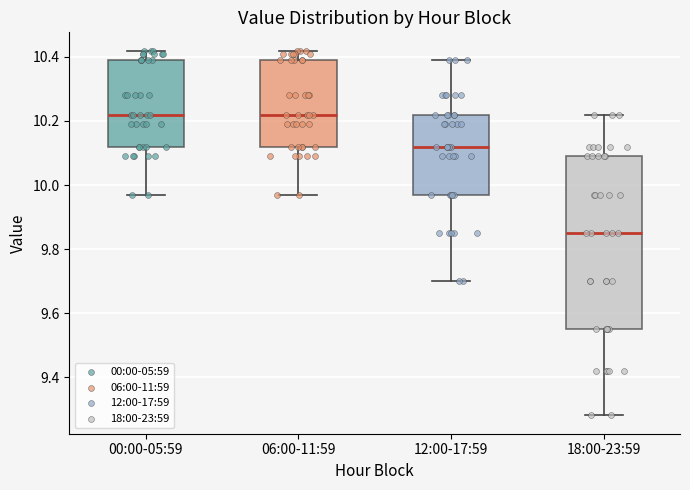

Reading left to right, read every box against the y-axis: the position of its median line, the range the box covers, and the ends of its whiskers. The values are not printed on the chart, so give them approximately, as read against the axis.

00:00-05:59: median 10.22, box 10.12 to 10.40, whiskers 9.98 to 10.42
06:00-11:59: median 10.22, box 10.12 to 10.40, whiskers 9.98 to 10.42
12:00-17:59: median 10.12, box 9.98 to 10.22, whiskers 9.70 to 10.40
18:00-23:59: median 9.86, box 9.56 to 10.10, whiskers 9.28 to 10.22